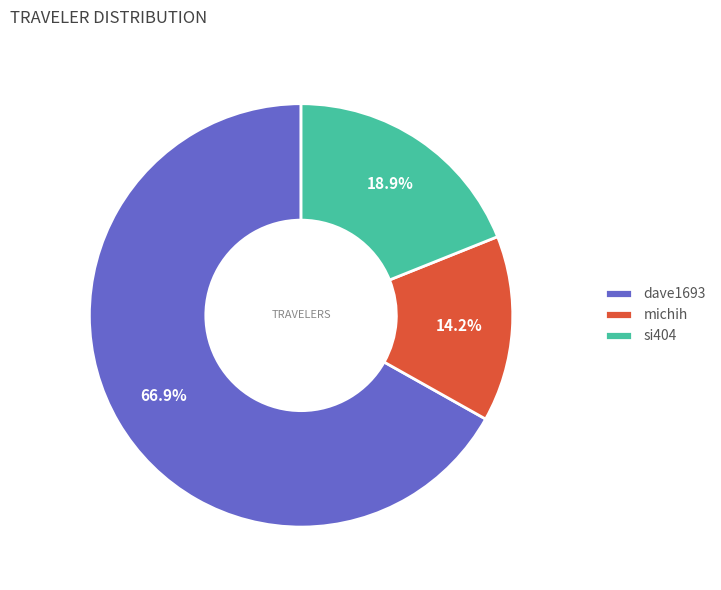

To the nearest percent, what portion does si404 represent?

19%